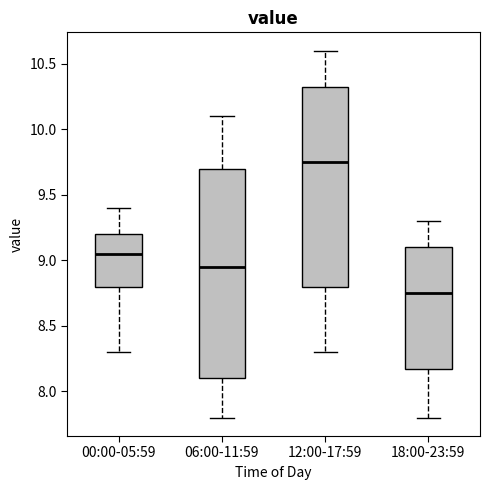

Where does the upper whisker of the box for 00:00-05:59 end on the y-axis? The values are not printed on the chart, so give them approximately, as read against the axis.

9.40